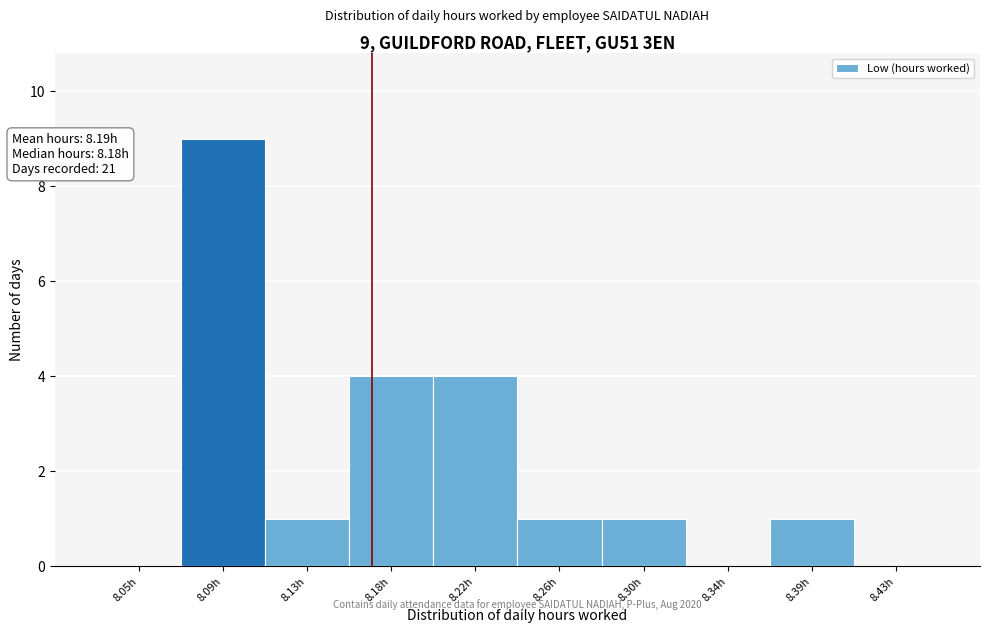

Reading left to right, list all the values displayed in this chart.

8.05h=0	8.09h=9	8.13h=1	8.18h=4	8.22h=4	8.26h=1	8.30h=1	8.34h=0	8.39h=1	8.43h=0